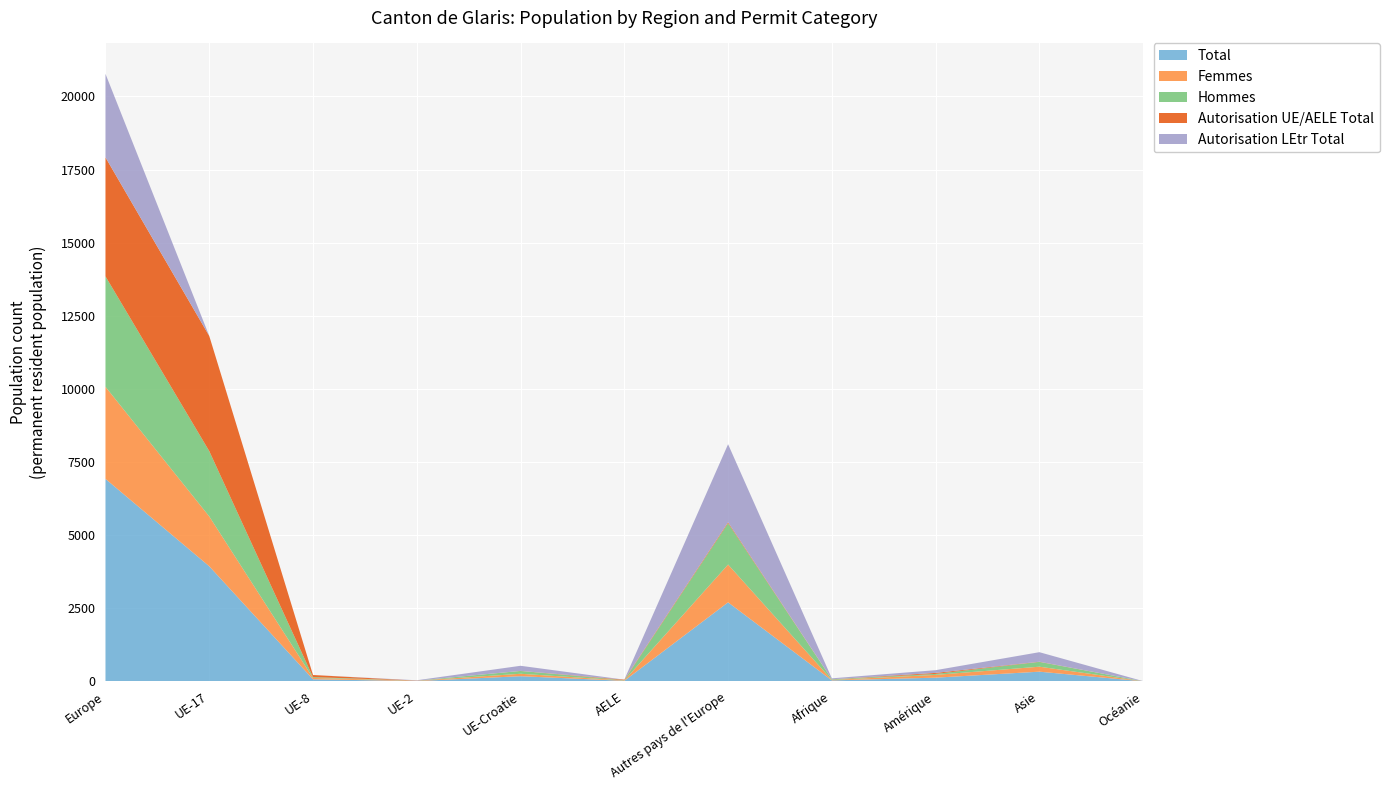

Reading left to right, list all the values displayed in this chart.

Total: Europe=6924	UE-17=3937	UE-8=73	UE-2=13	UE-Croatie=178	AELE=20	Autres pays de l'Europe=2703	Afrique=35	Amérique=128	Asie=333	Océanie=3
Femmes: Europe=3149	UE-17=1704	UE-8=46	UE-2=11	UE-Croatie=83	AELE=12	Autres pays de l'Europe=1293	Afrique=15	Amérique=95	Asie=170	Océanie=2
Hommes: Europe=3775	UE-17=2233	UE-8=27	UE-2=2	UE-Croatie=95	AELE=8	Autres pays de l'Europe=1410	Afrique=20	Amérique=33	Asie=163	Océanie=1
Autorisation UE/AELE Total: Europe=4068	UE-17=3937	UE-8=73	UE-2=1	UE-Croatie=3	AELE=20	Autres pays de l'Europe=34	Afrique=3	Amérique=35	Asie=7	Océanie=0
Autorisation LEtr Total: Europe=2856	UE-17=0	UE-8=0	UE-2=12	UE-Croatie=175	AELE=0	Autres pays de l'Europe=2669	Afrique=32	Amérique=93	Asie=326	Océanie=3